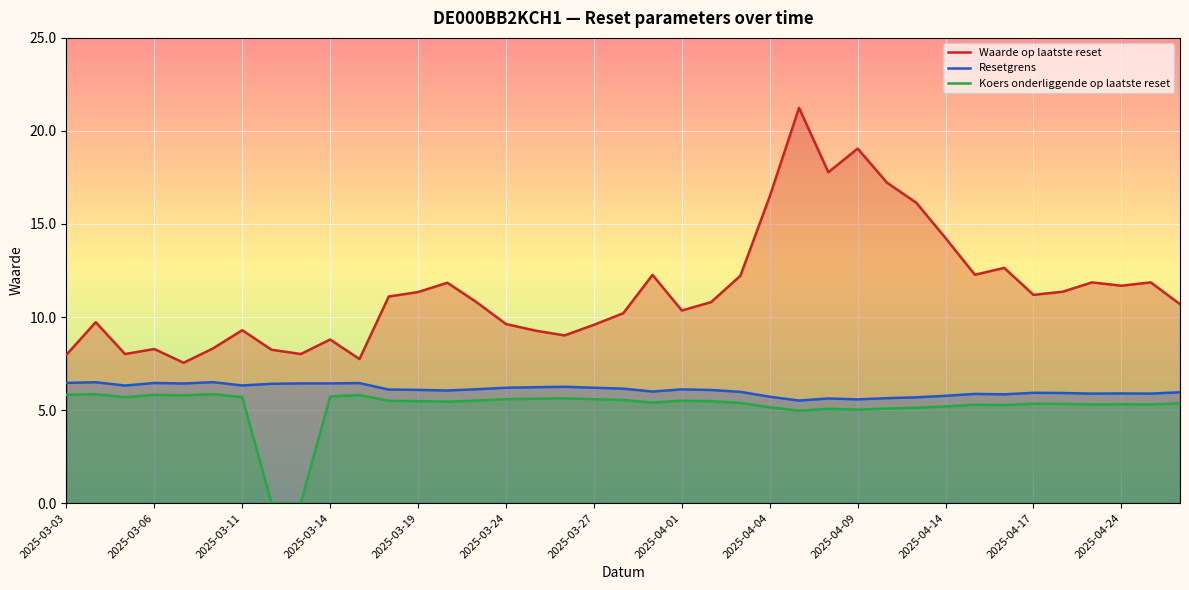

The Resetgrens series shows 9.3 at 2025-04-04. True or false?

False